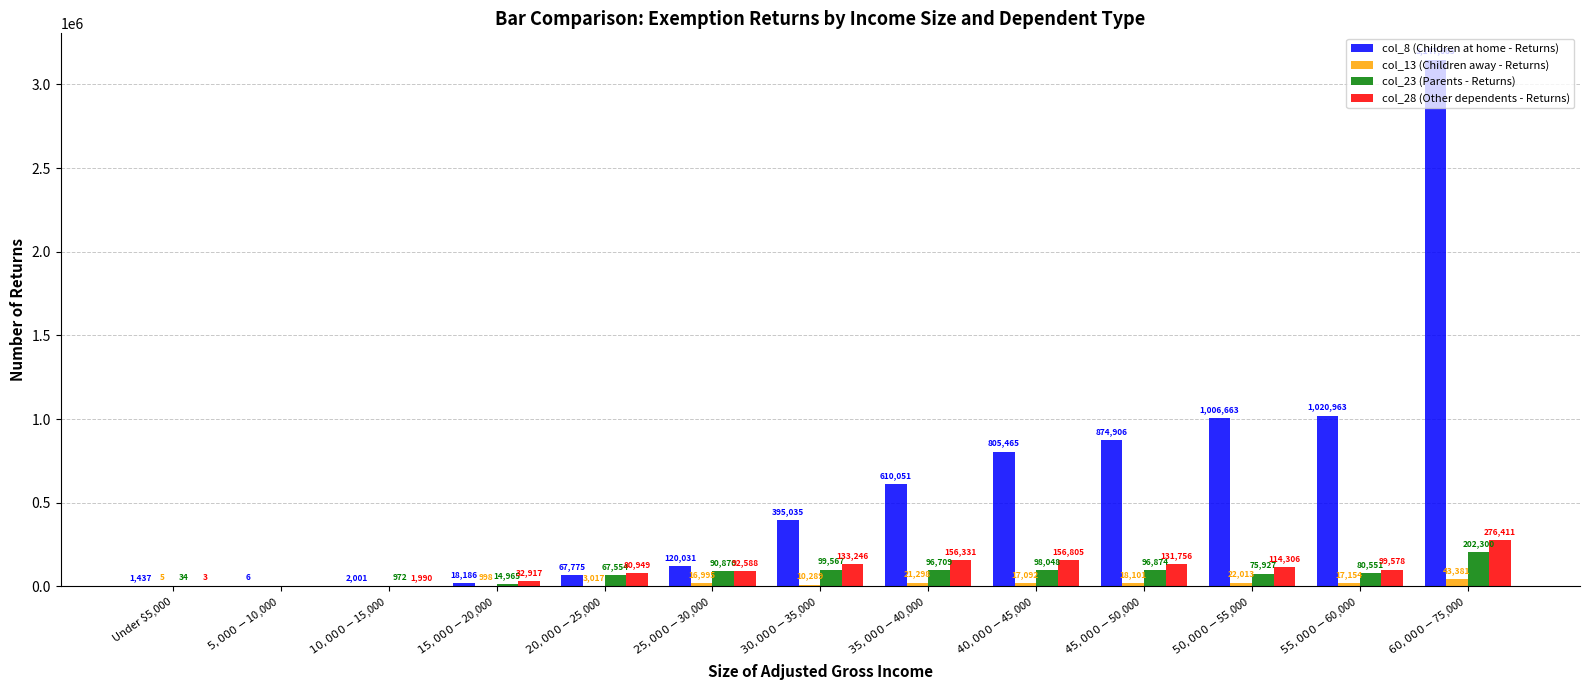

What is the maximum value for col_8 (Children at home - Returns)?

3147685